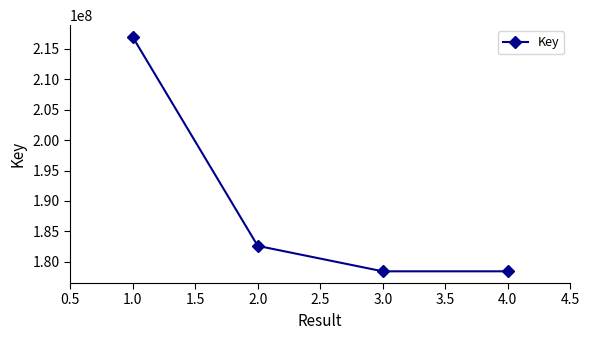

How many values are below 182620966?

2